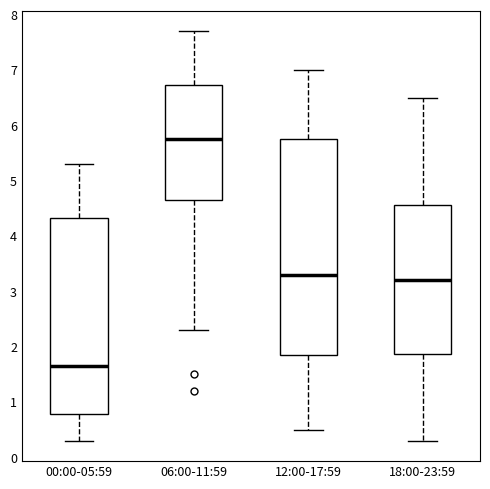

Reading left to right, transcribe this box plot: for each box, give where its median line is, the range the box spans, and where its two whiskers end, as read against the y-axis. The values are not printed on the chart, so give them approximately, as read against the axis.

00:00-05:59: median 1.7, box 0.8 to 4.3, whiskers 0.3 to 5.3
06:00-11:59: median 5.8, box 4.7 to 6.7, whiskers 2.3 to 7.7
12:00-17:59: median 3.3, box 1.9 to 5.8, whiskers 0.5 to 7.0
18:00-23:59: median 3.2, box 1.9 to 4.6, whiskers 0.3 to 6.5